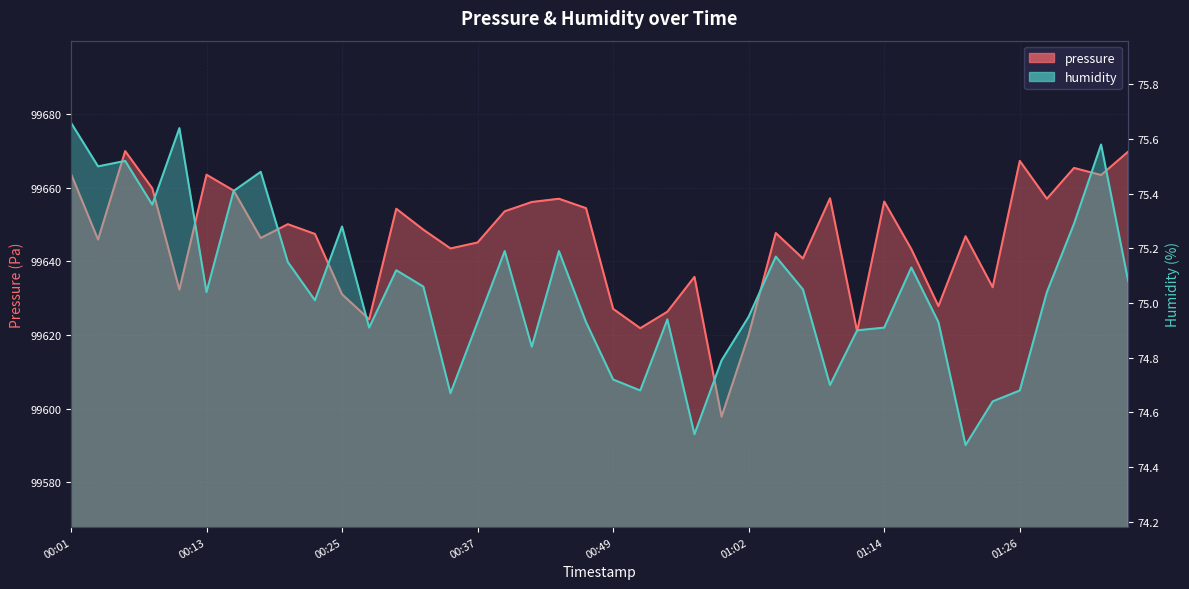

Rank the series by their maximum value, from highest to lowest.

pressure, humidity